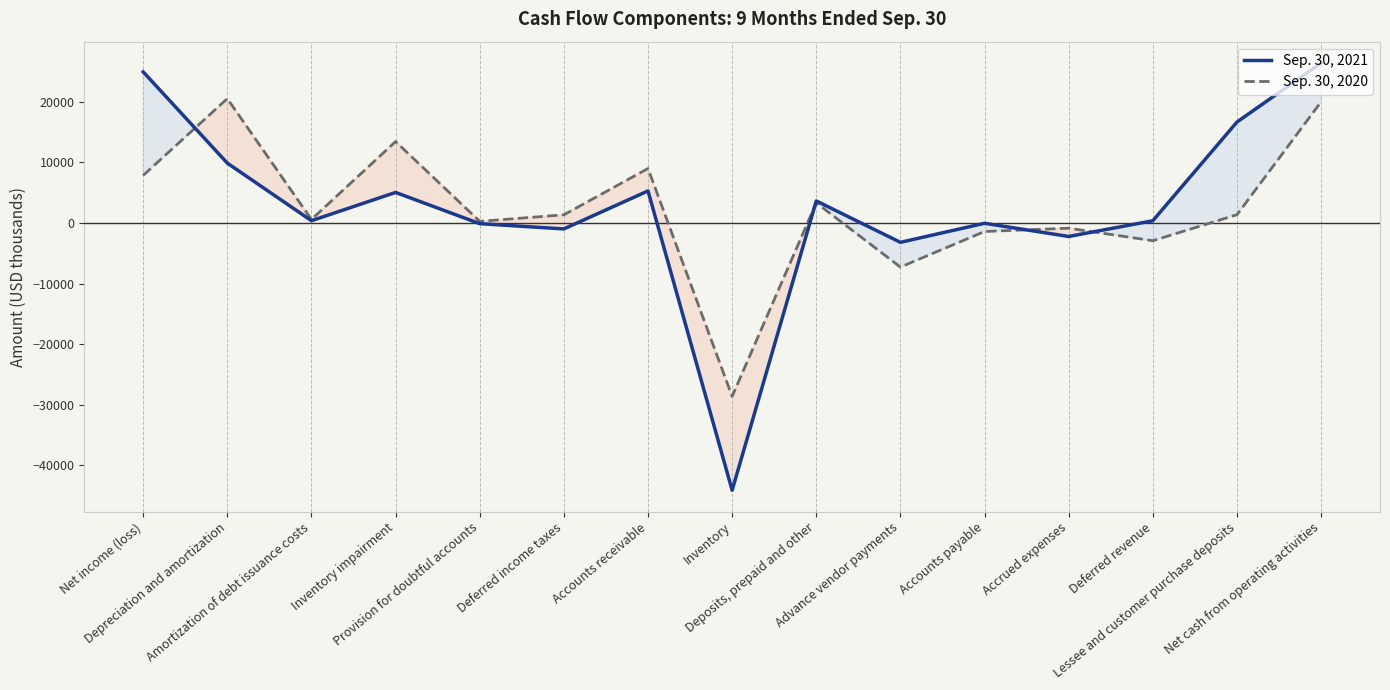

Which category has the highest value in the Sep. 30, 2020 series?

Depreciation and amortization